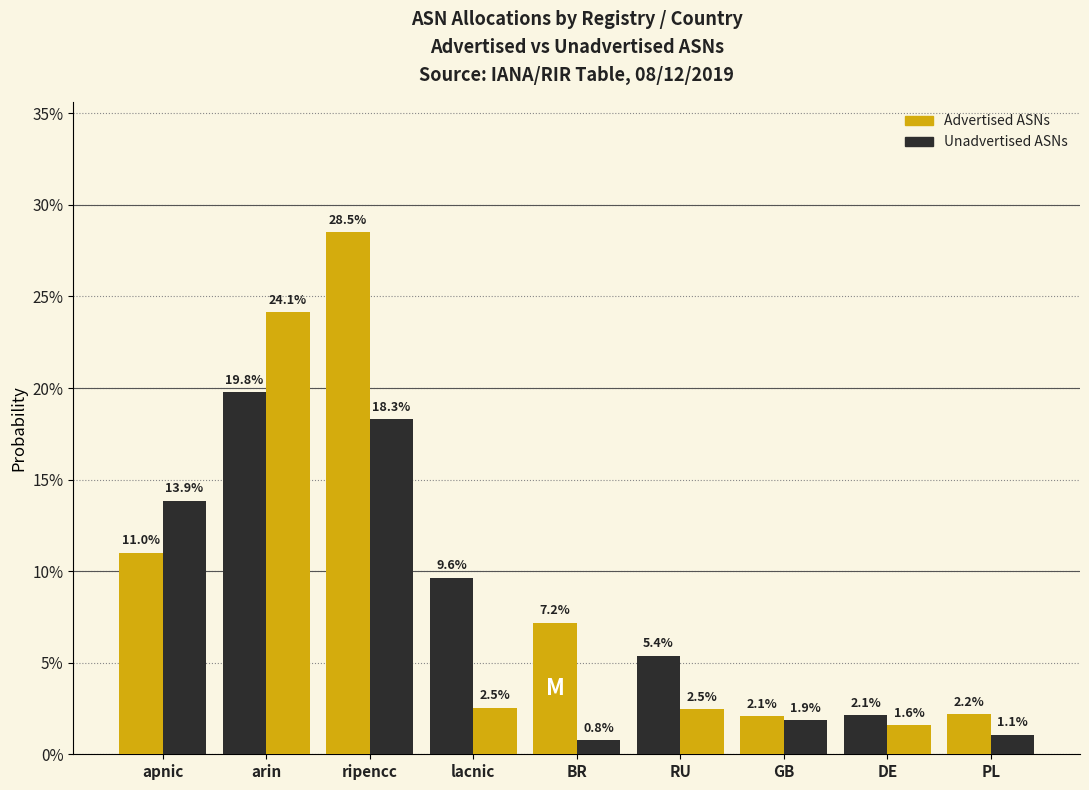

How many values in the Unadvertised ASNs series exceed 2?

5